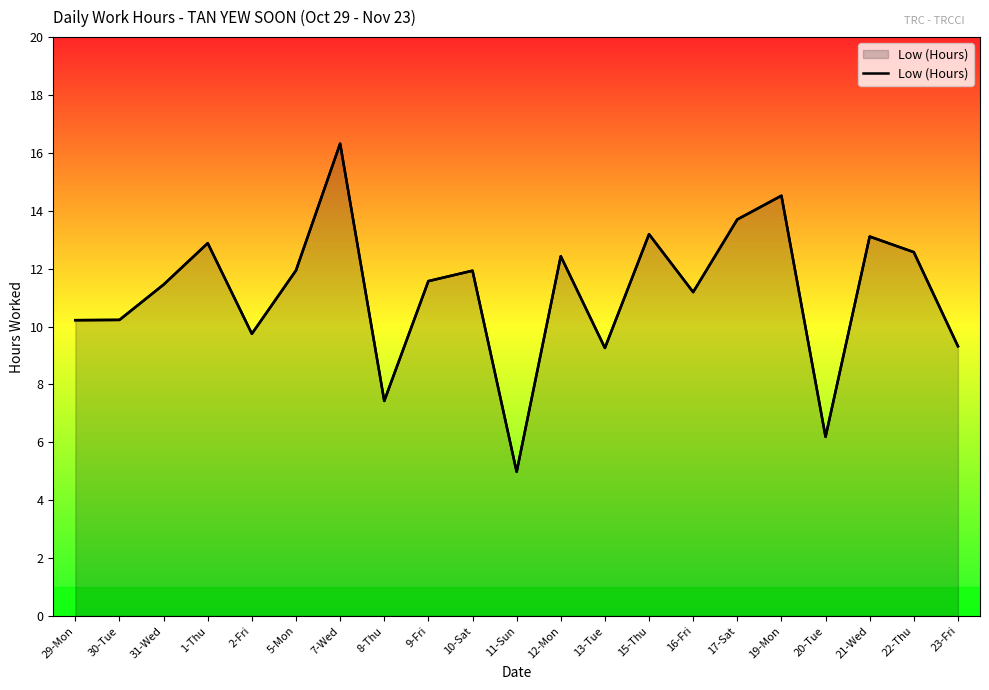

What is the label of the 11th point from the right?

11-Sun